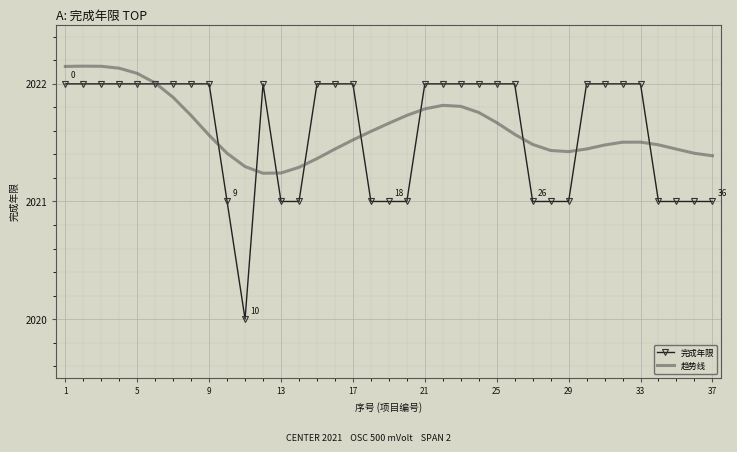

What is the smallest value displayed?

2020.0